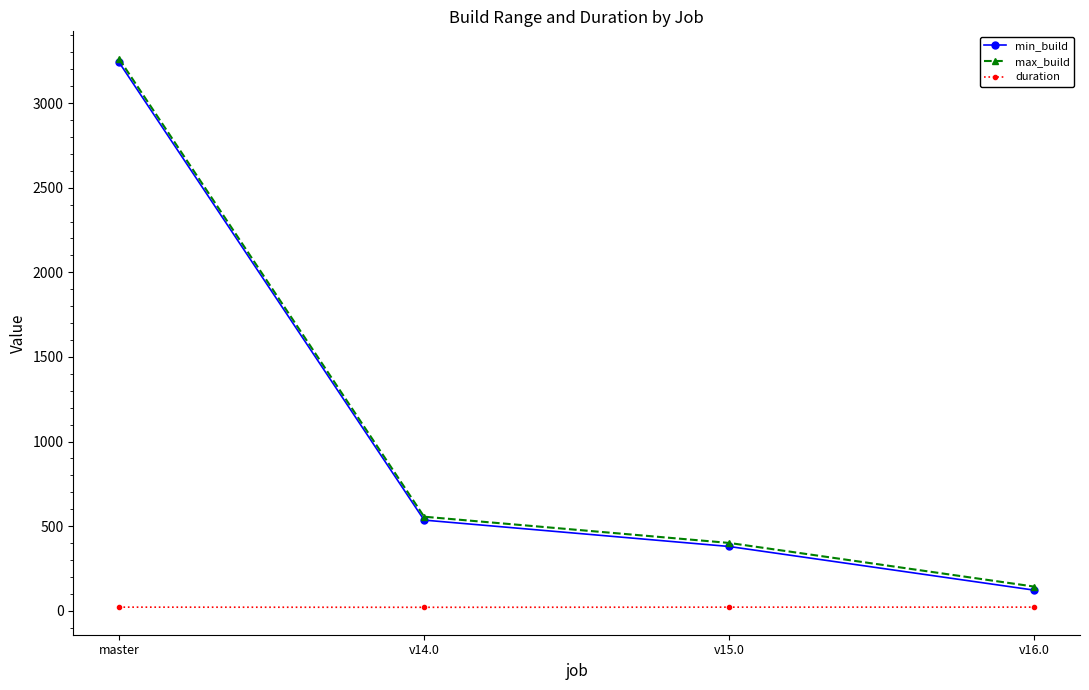

Which series changed the most between v14.0 and v16.0?

min_build